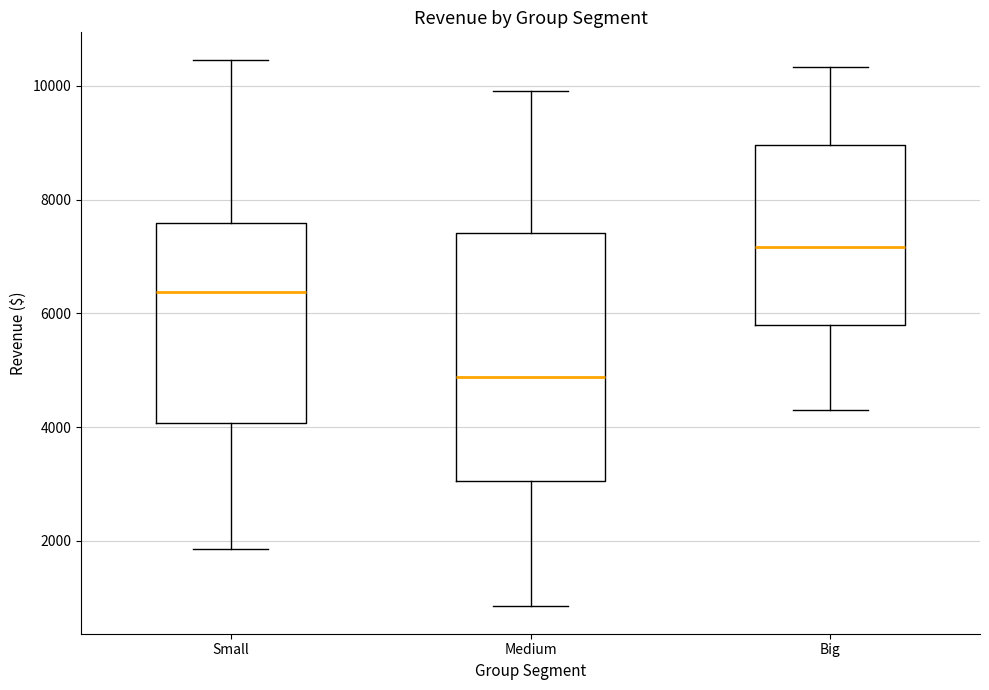

Which box has the lowest median line?

Medium